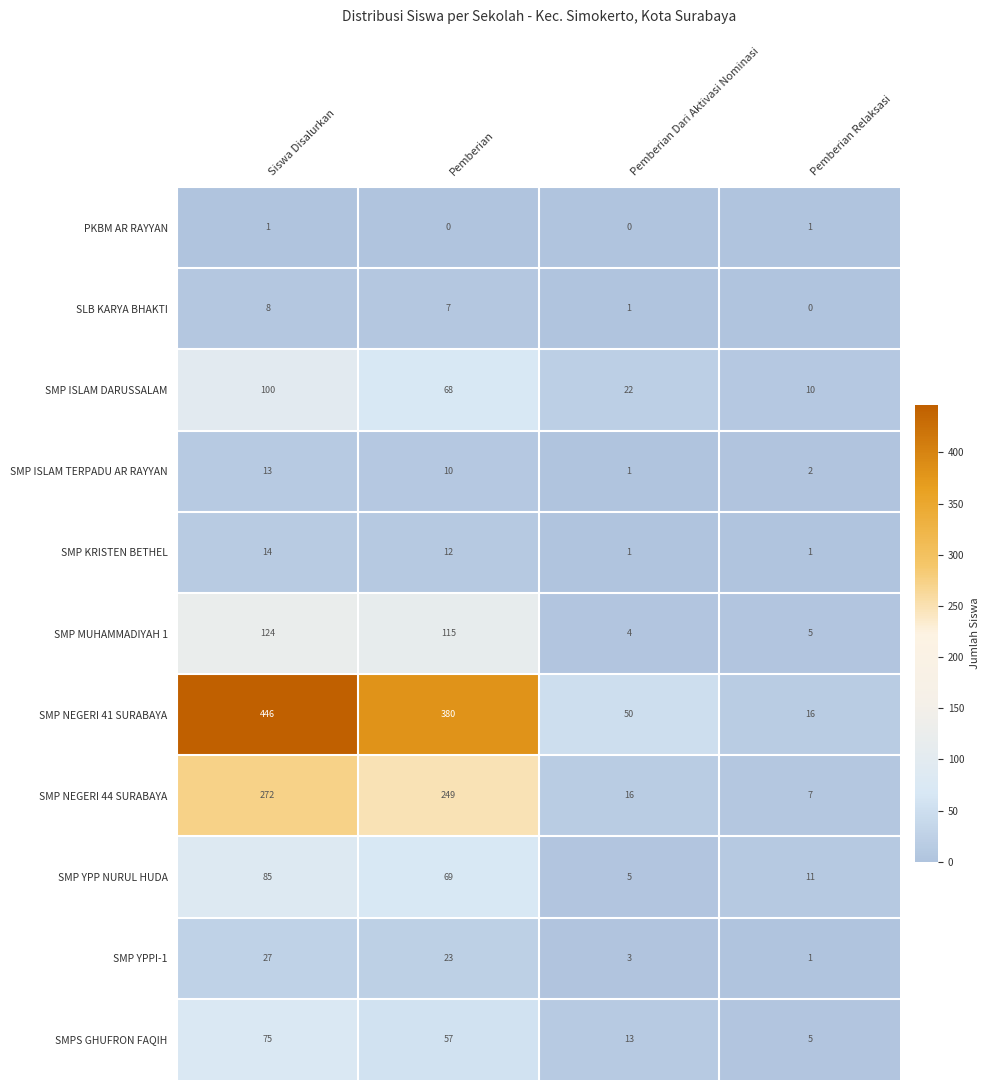

How many distinct data groups are displayed?

11